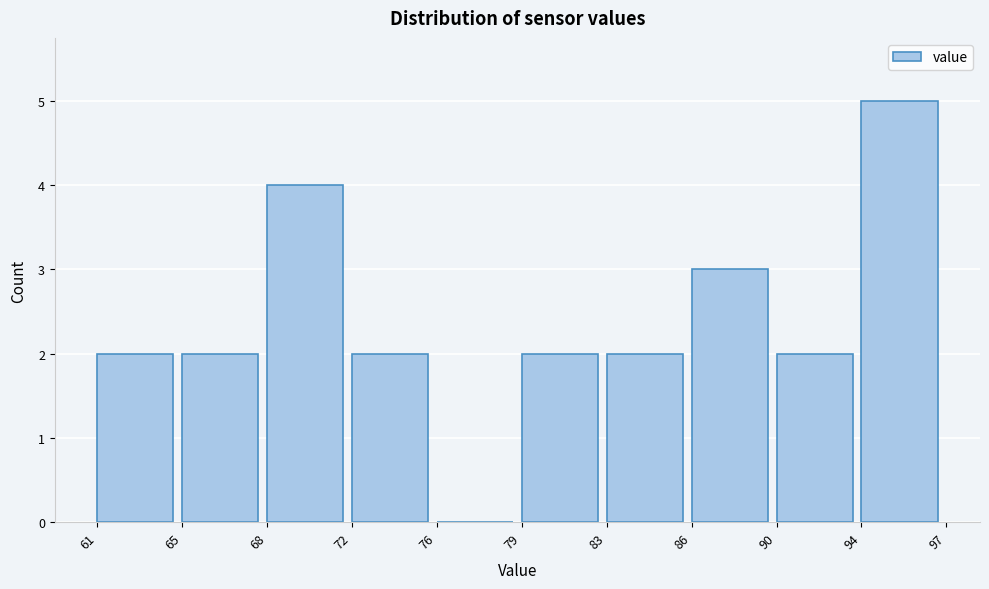

Reading left to right, extract all data points from this chart.

61=2	65=2	68=4	72=2	76=0	79=2	83=2	86=3	90=2	94=5